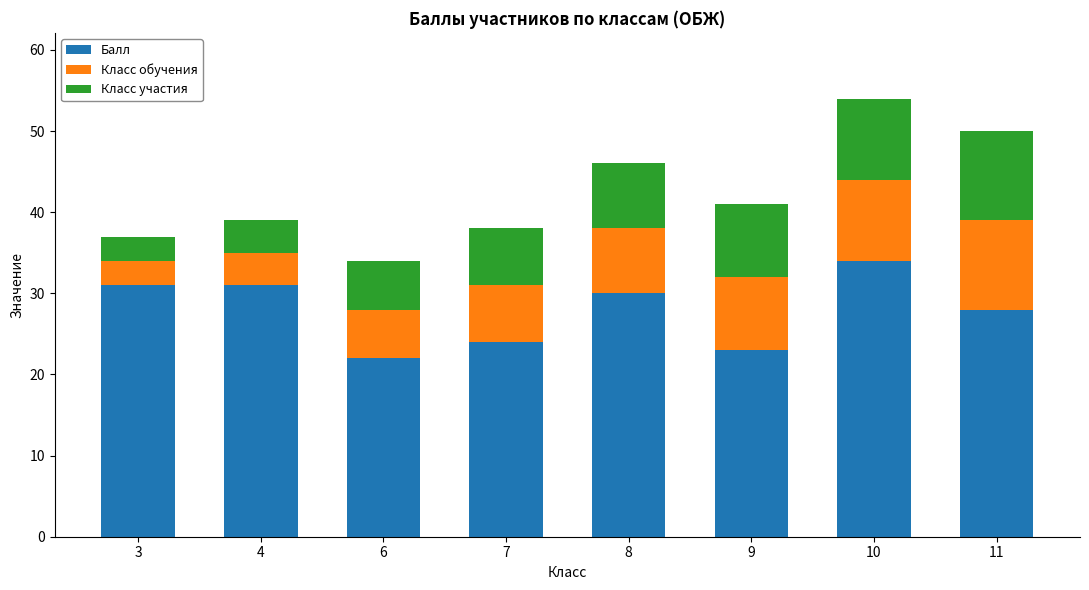

At which label does Балл reach its peak?

10